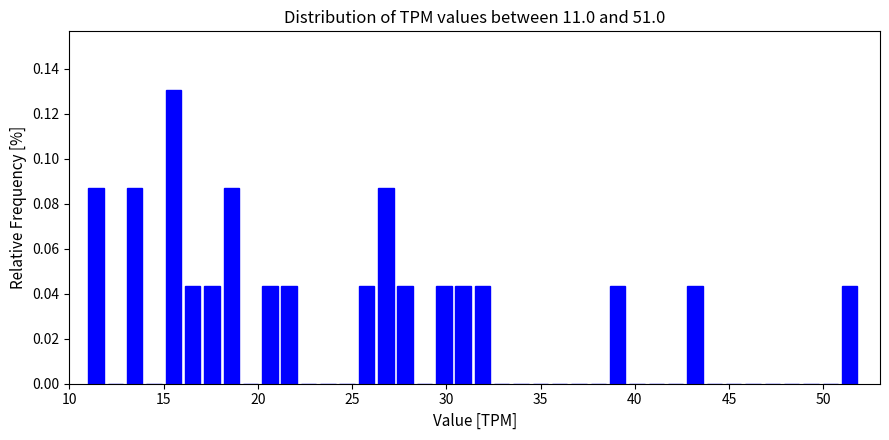

Around what value on the x-axis is the tallest bar? Give the approximate position of its centre, as read against the axis.

15.5